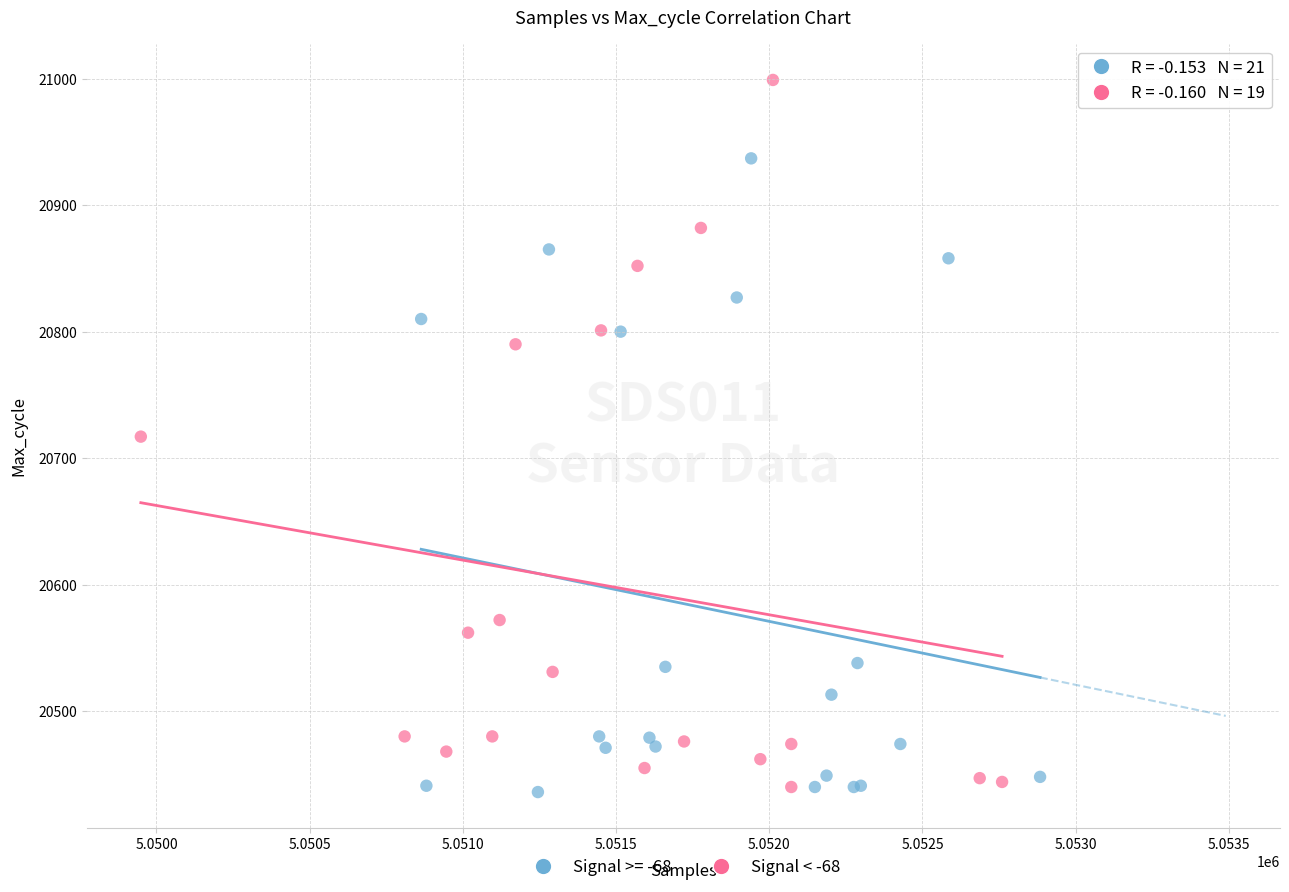

Which series has the largest Y range (max minus min)?

Signal < -68